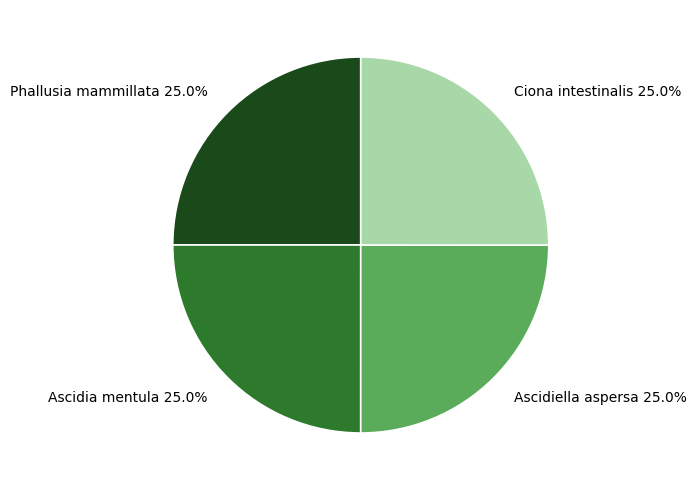

What is the ratio of the value at Ciona intestinalis 25.0% to the value at Ascidia mentula 25.0%?

1.0